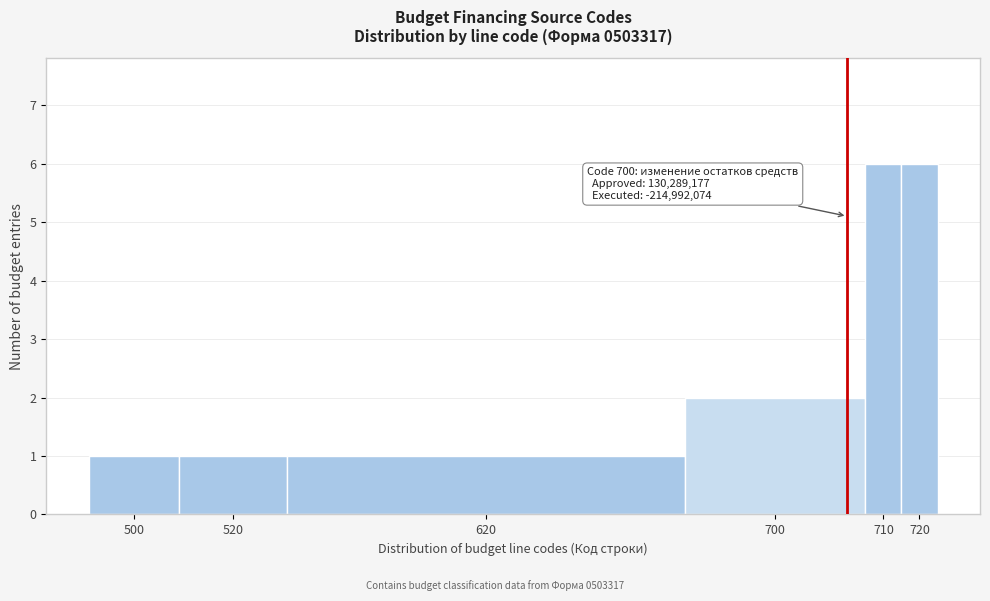

Reading left to right, extract all data points from this chart.

500=1	520=1	620=1	700=2	710=6	720=6